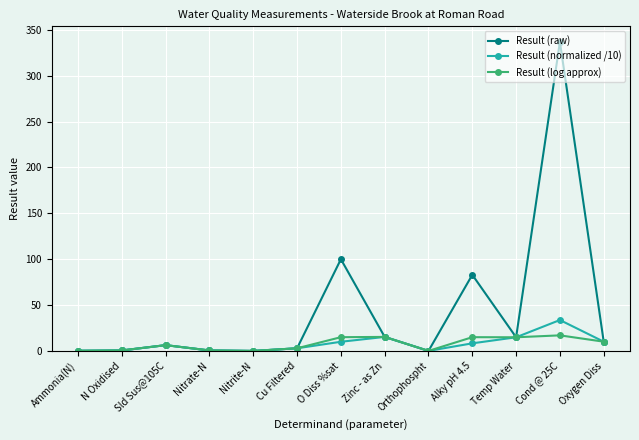

What is the sum of all Result (normalized /10) values?

102.9